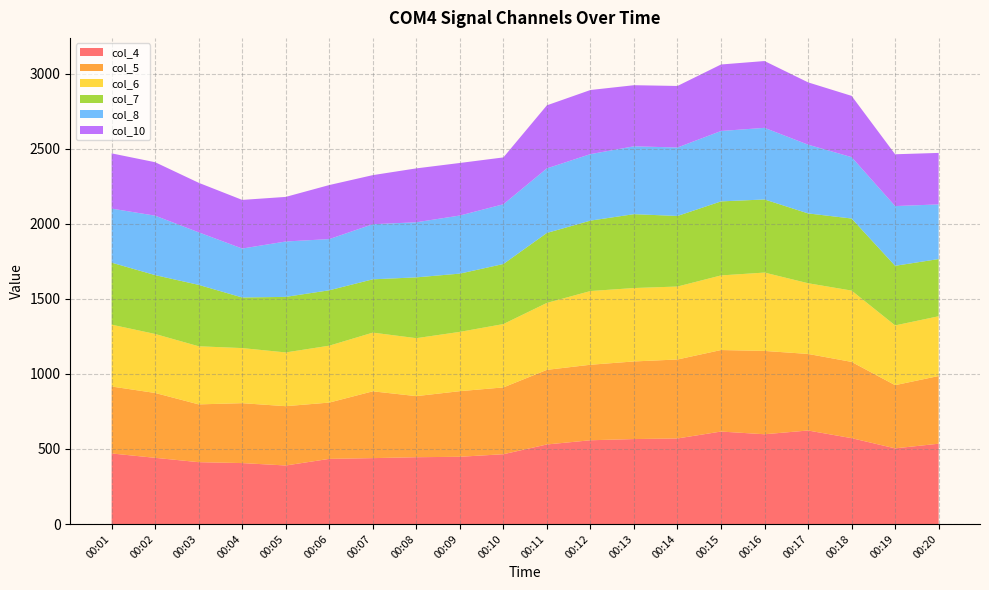

Reading left to right, extract all data points from this chart.

col_4: 00:01=470	00:02=441	00:03=412	00:04=406	00:05=390	00:06=434	00:07=439	00:08=445	00:09=448	00:10=465	00:11=530	00:12=558	00:13=566	00:14=570	00:15=616	00:16=598	00:17=623	00:18=572	00:19=504	00:20=535
col_5: 00:01=446	00:02=432	00:03=385	00:04=399	00:05=395	00:06=375	00:07=445	00:08=407	00:09=437	00:10=445	00:11=497	00:12=503	00:13=517	00:14=526	00:15=543	00:16=555	00:17=510	00:18=508	00:19=421	00:20=451
col_6: 00:01=412	00:02=393	00:03=387	00:04=367	00:05=358	00:06=379	00:07=391	00:08=386	00:09=395	00:10=422	00:11=446	00:12=491	00:13=489	00:14=486	00:15=497	00:16=522	00:17=471	00:18=475	00:19=398	00:20=398
col_7: 00:01=413	00:02=392	00:03=409	00:04=337	00:05=370	00:06=369	00:07=355	00:08=405	00:09=388	00:10=400	00:11=466	00:12=469	00:13=492	00:14=470	00:15=493	00:16=487	00:17=465	00:18=480	00:19=397	00:20=381
col_8: 00:01=360	00:02=396	00:03=350	00:04=326	00:05=369	00:06=341	00:07=367	00:08=367	00:09=387	00:10=398	00:11=430	00:12=443	00:13=452	00:14=456	00:15=469	00:16=477	00:17=458	00:18=409	00:19=398	00:20=364
col_10: 00:01=368	00:02=356	00:03=330	00:04=324	00:05=297	00:06=360	00:07=327	00:08=359	00:09=350	00:10=312	00:11=420	00:12=427	00:13=407	00:14=410	00:15=443	00:16=445	00:17=415	00:18=408	00:19=345	00:20=343